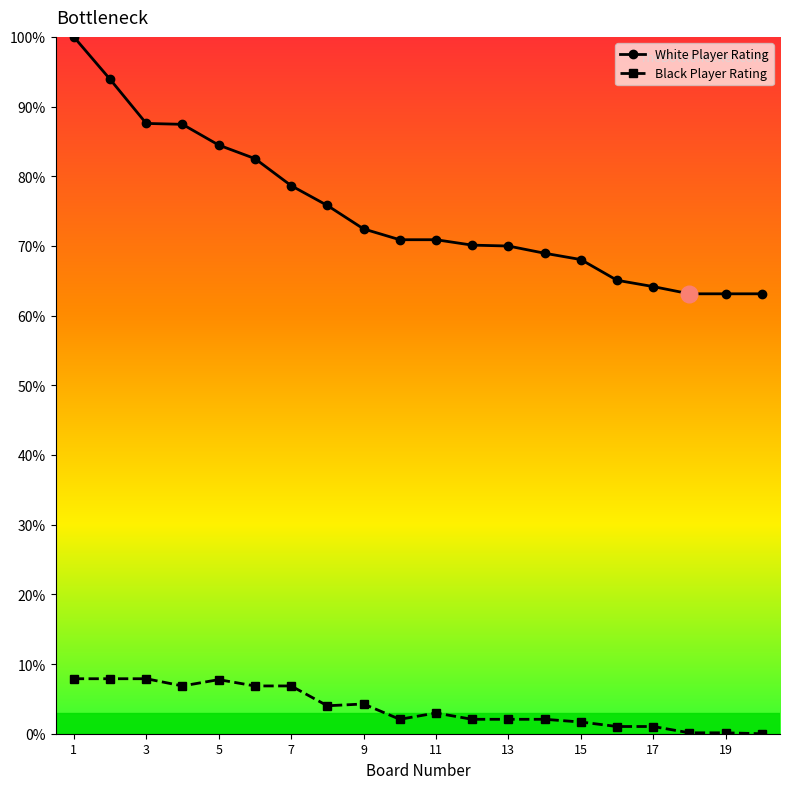

Does the chart display data point markers on the line(s)?

Yes